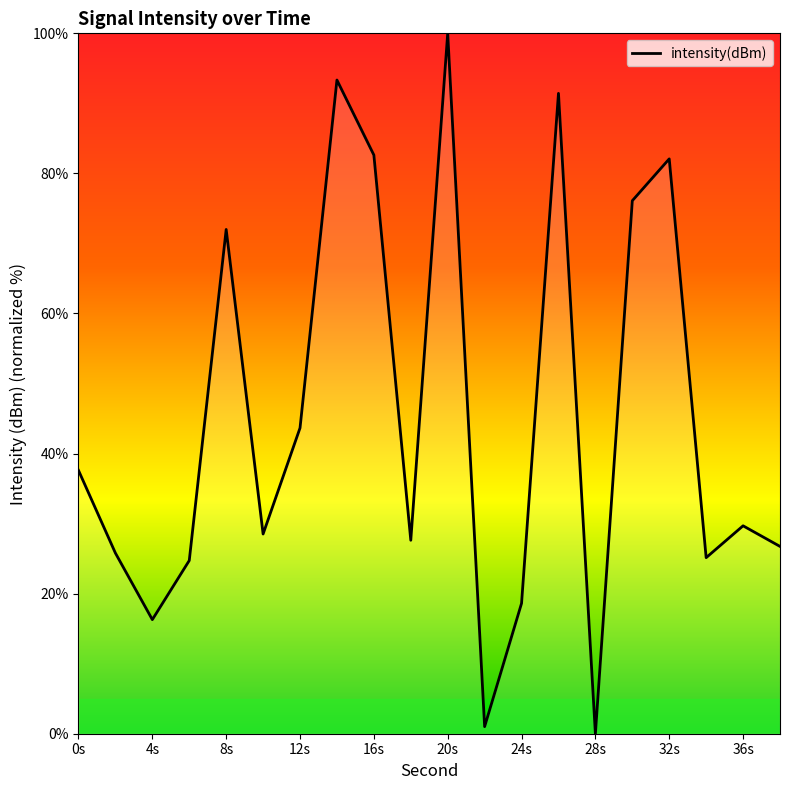

What is the difference between the maximum and minimum values?

100.0